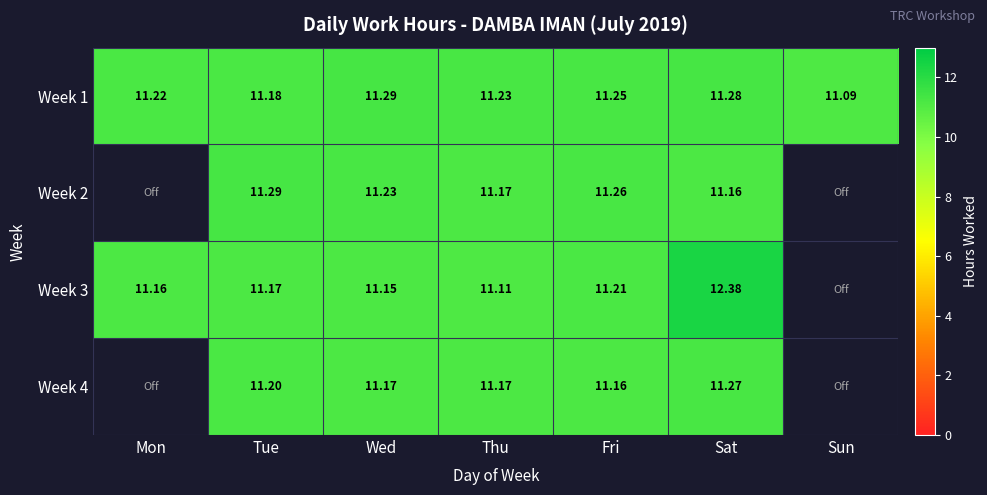

How many data points does each series have?

7